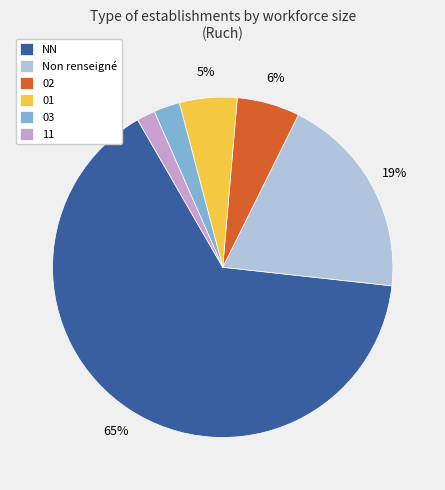

To the nearest percent, what portion does 01 represent?

5%